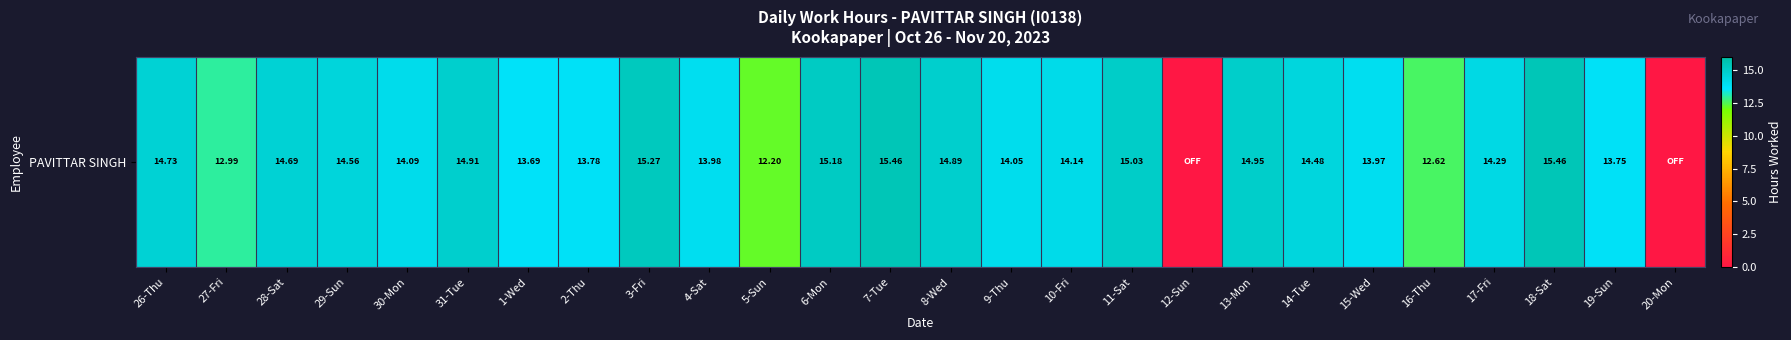

Between 18-Sat and 8-Wed, which is larger?

18-Sat